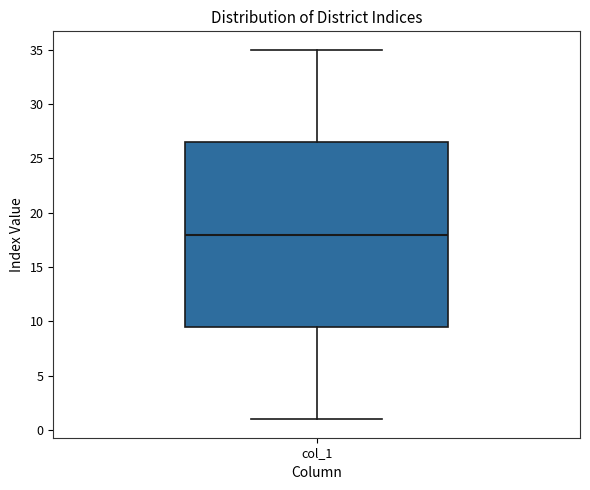

Transcribe this box plot: give where the median line is, the range the box spans, and where the two whiskers end, as read against the y-axis. The values are not printed on the chart, so give them approximately, as read against the axis.

median 18.0, box 9.5 to 26.5, whiskers 1.0 to 35.0